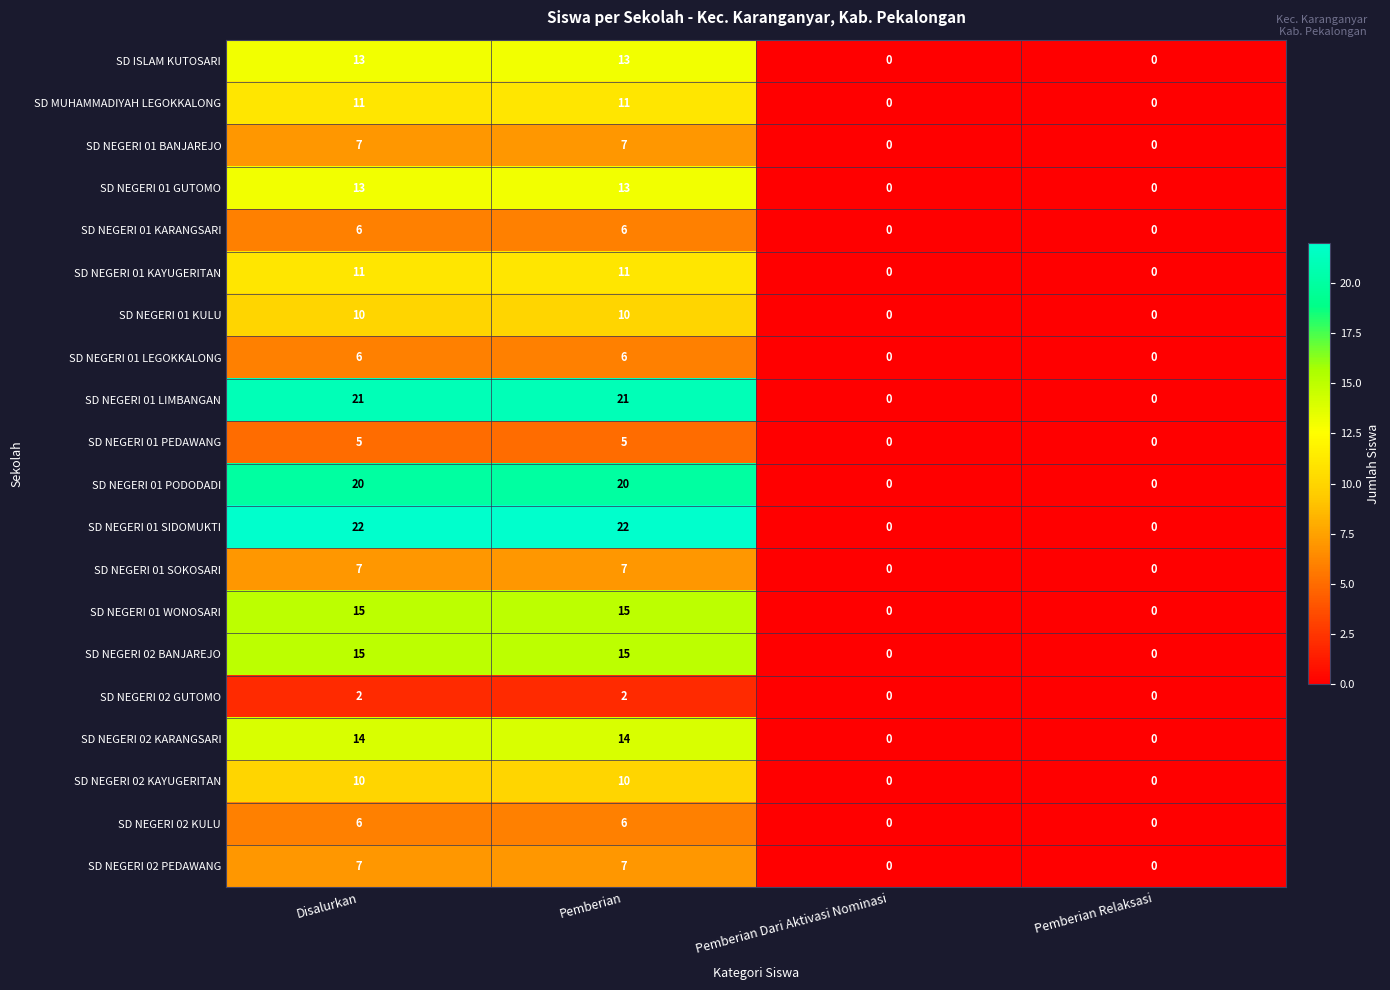

Count the SD NEGERI 01 KAYUGERITAN values in the range 0 to 11.

4